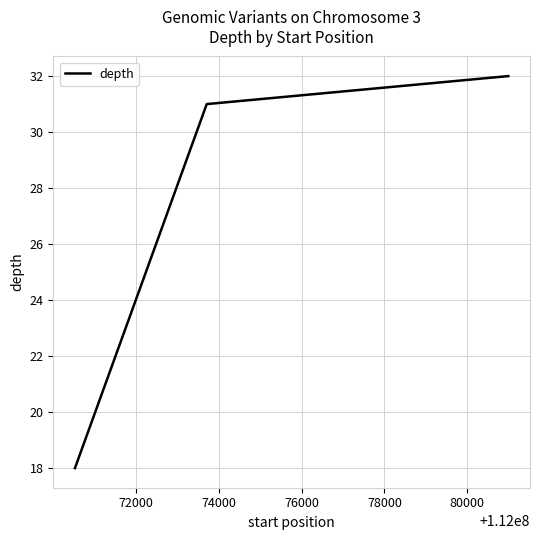

What is the greatest value displayed?

32